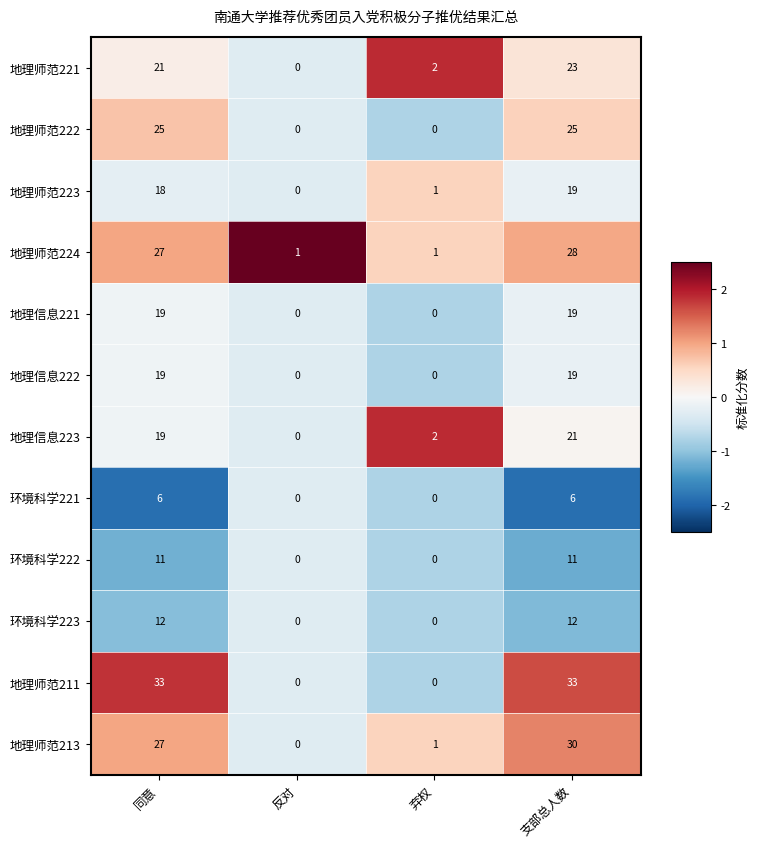

The value of 地理师范222 at 弃权 is -12. True or false?

False